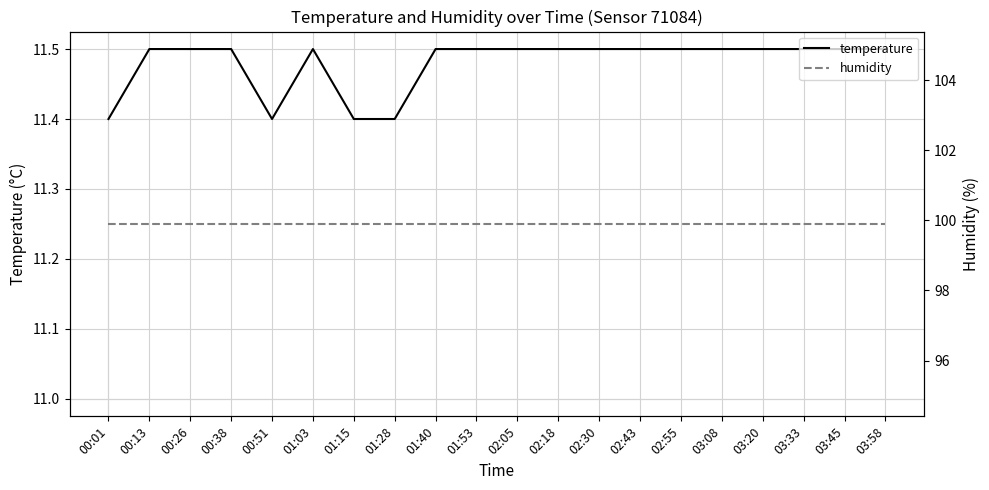

What is the total value across all series at 02:55?

111.4